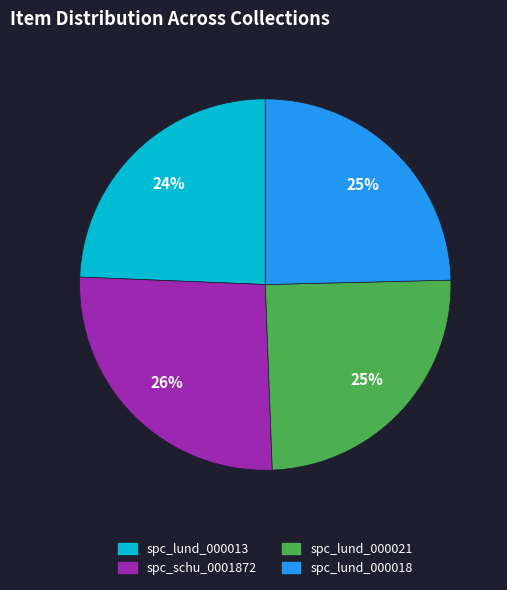

Is there a majority slice in this chart?

No